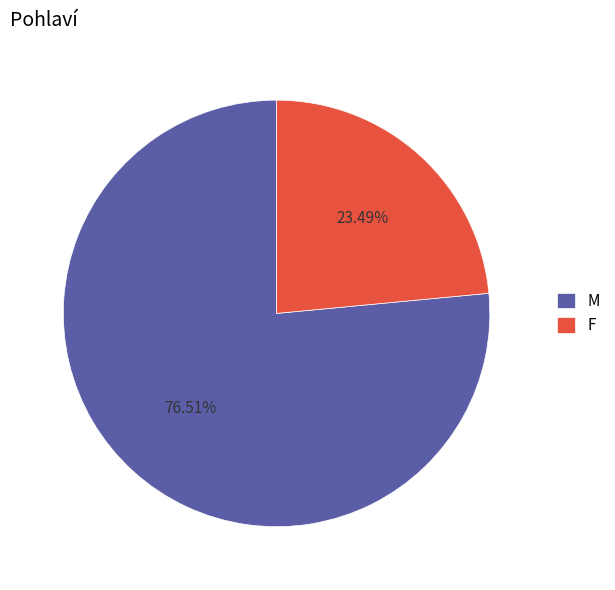

How much of the chart is everything except F?

76.5%